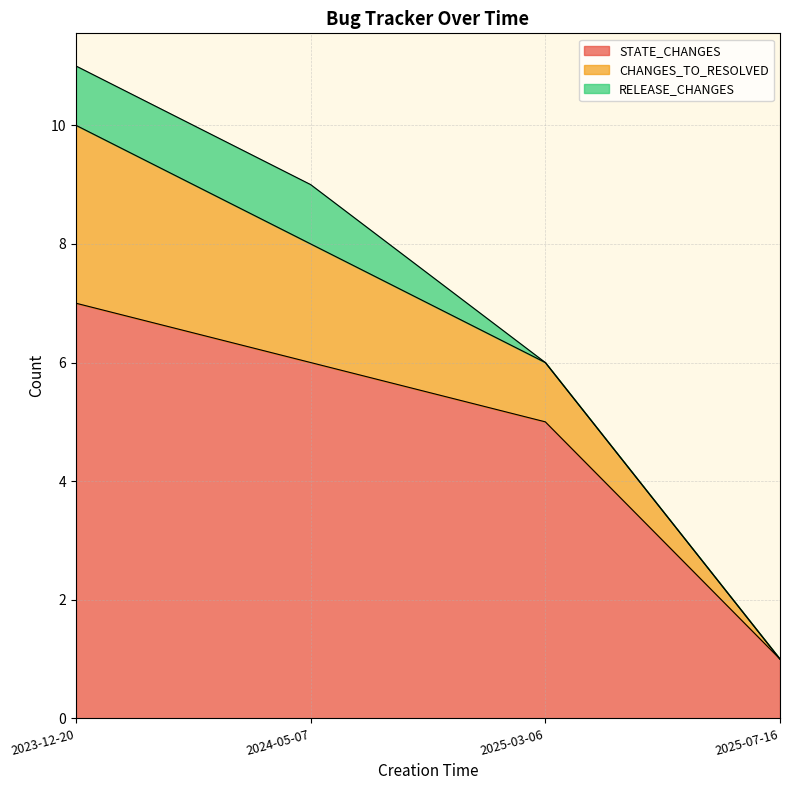

Which category has the highest value in the RELEASE_CHANGES series?

2023-12-20